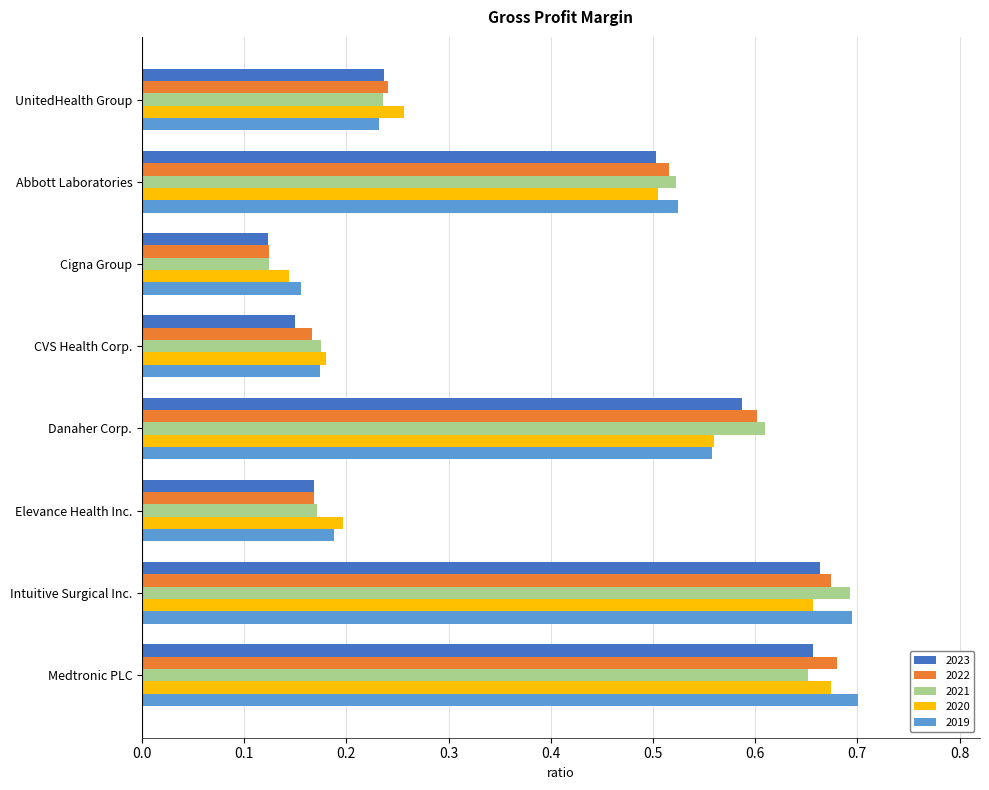

Count the number of categories in the chart.

8